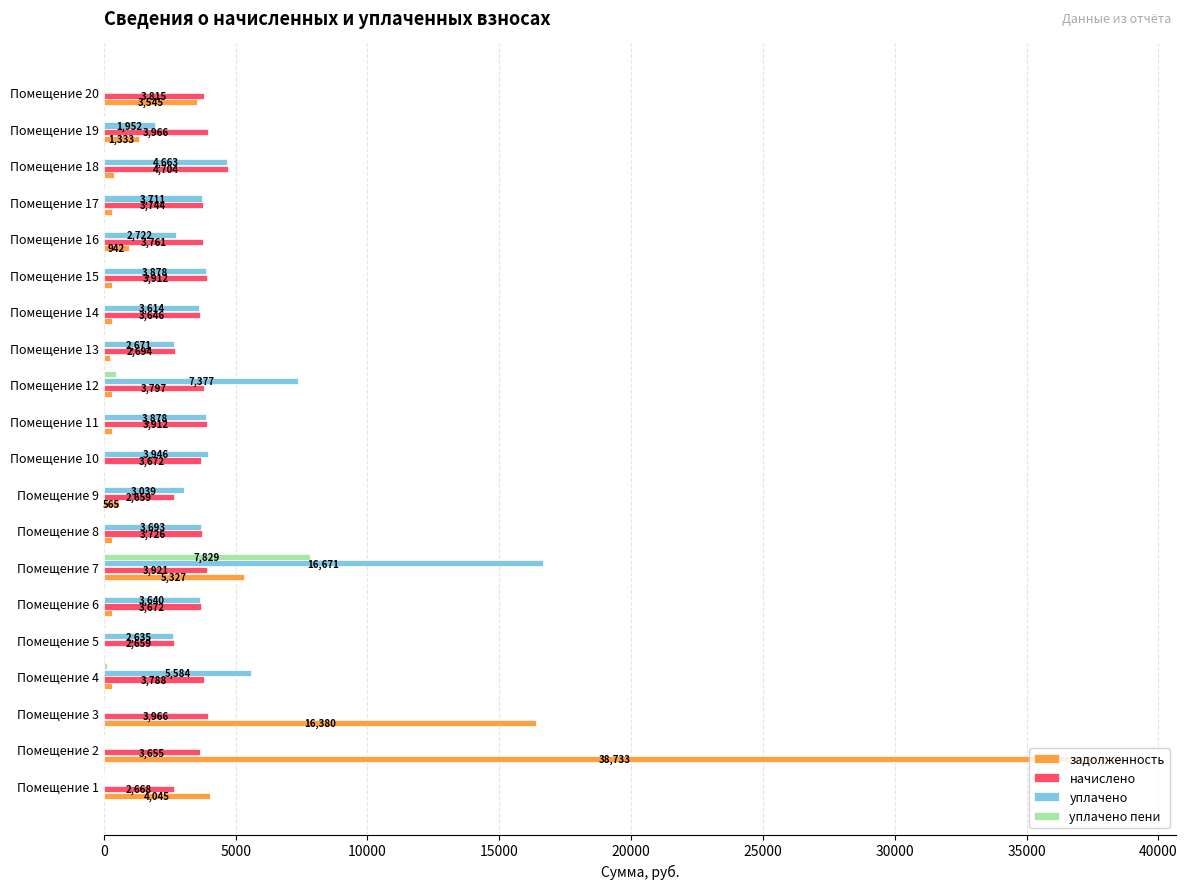

Which series has the largest total across all categories?

задолженность